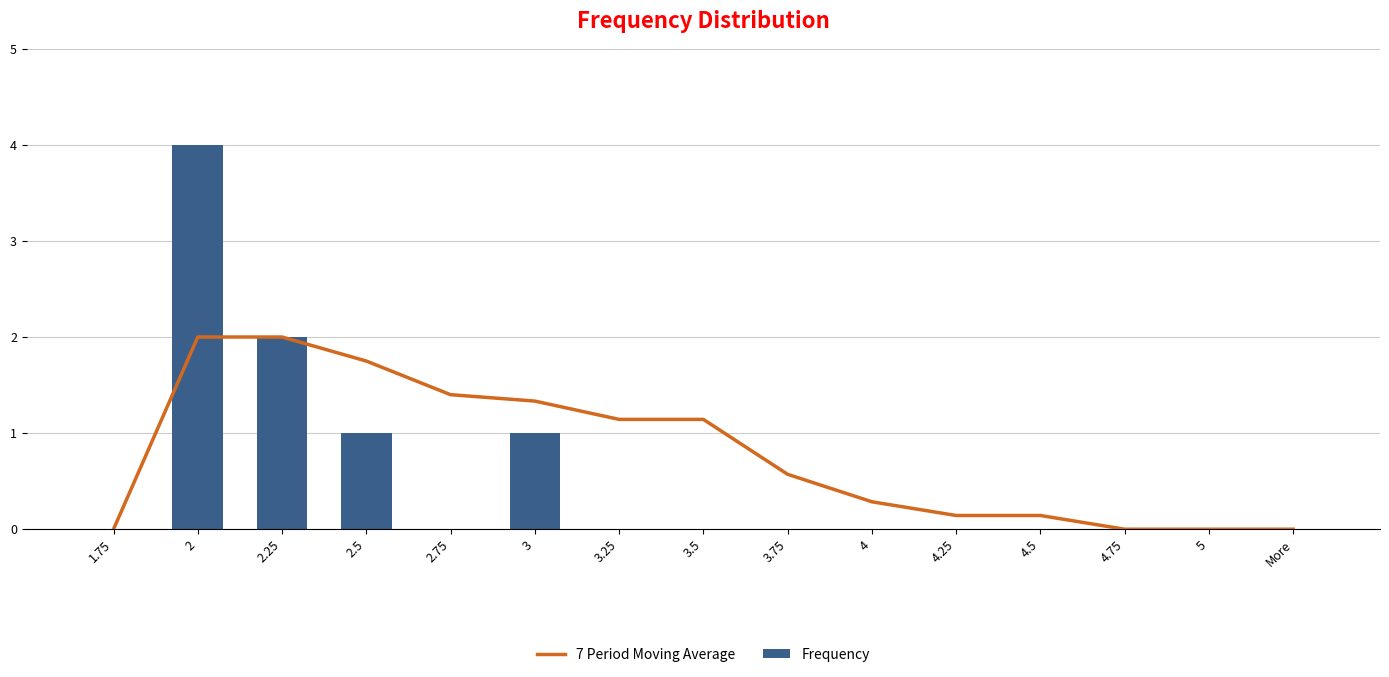

At which label does 7 Period Moving Average reach its minimum?

1.75